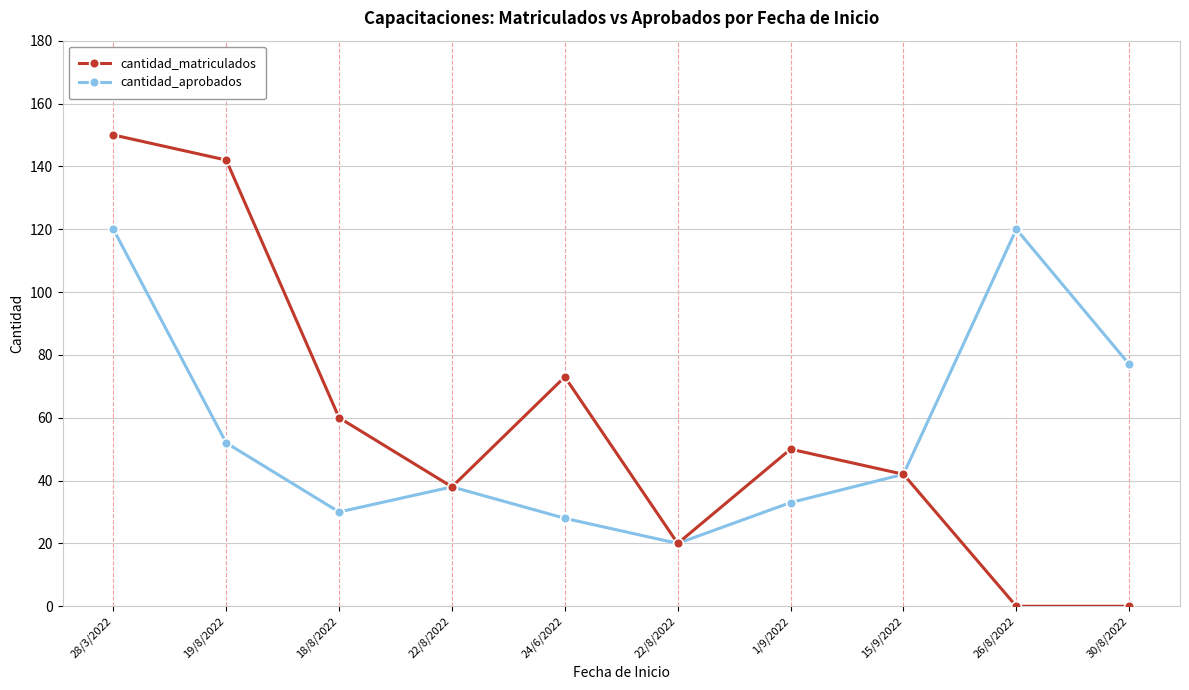

How many series are shown in this chart?

2